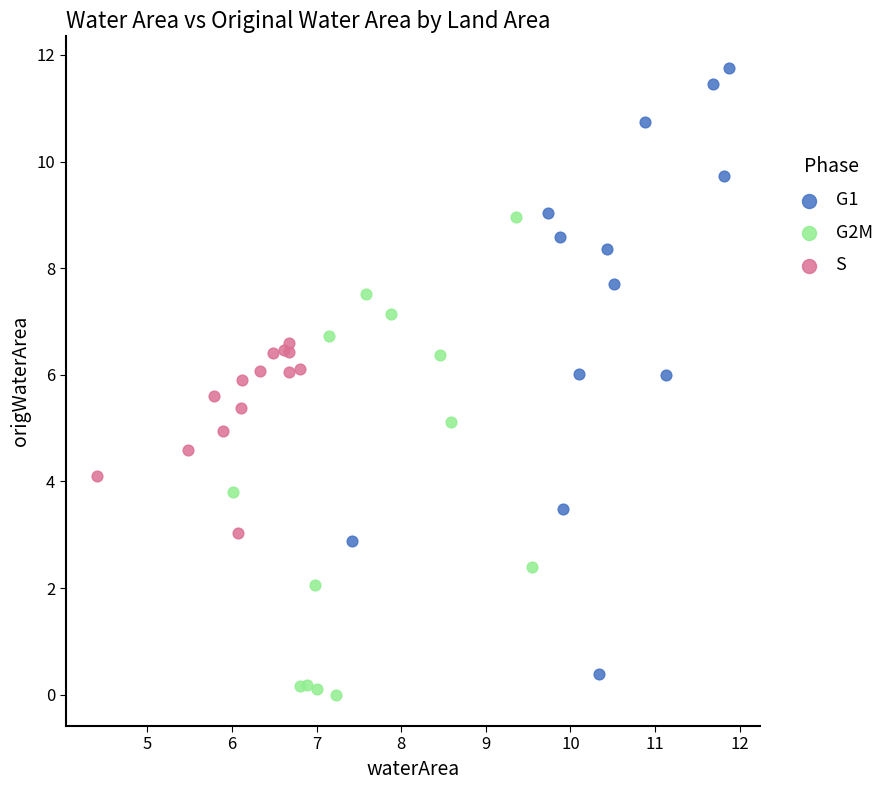

What are all the series names shown in the legend?

G1, G2M, S